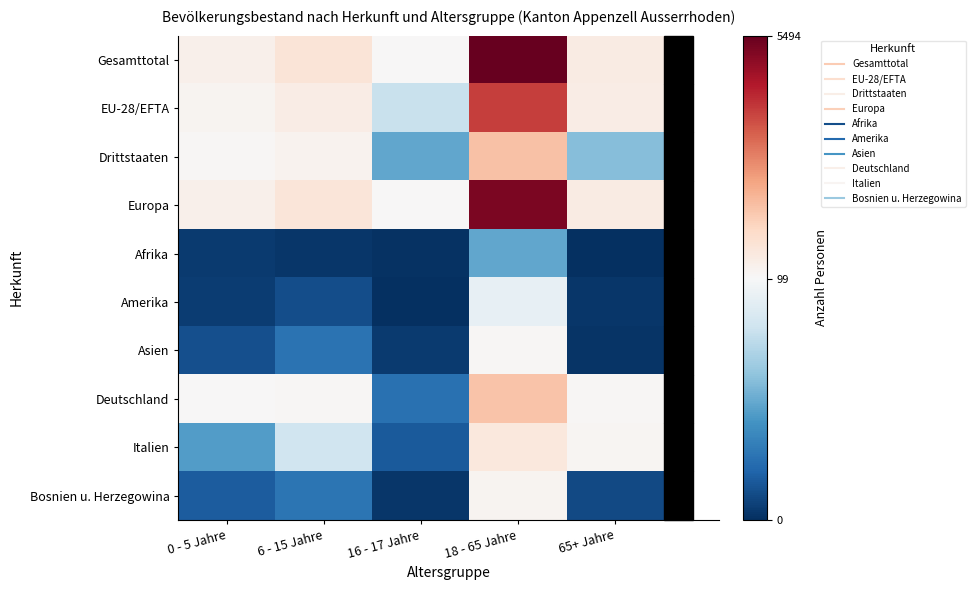

At how many categories does at least one series exceed 503?

3